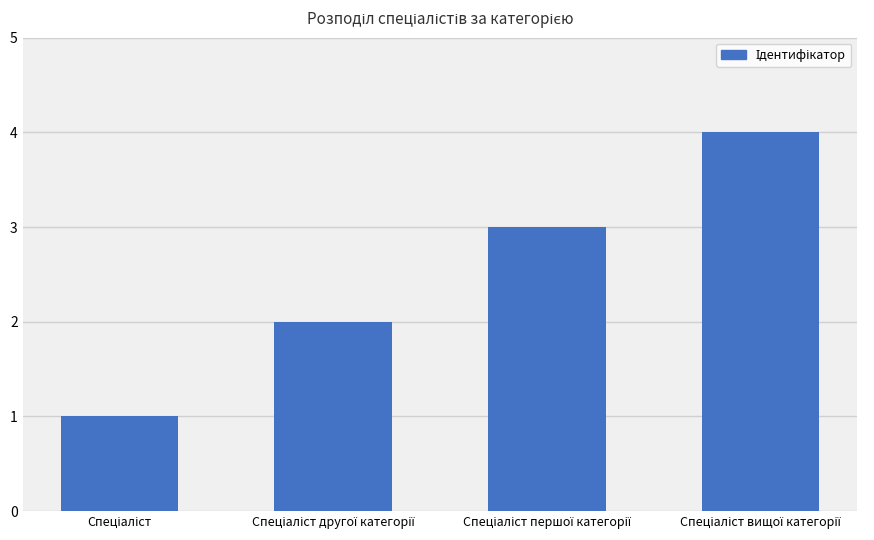

What is the greatest value displayed?

4